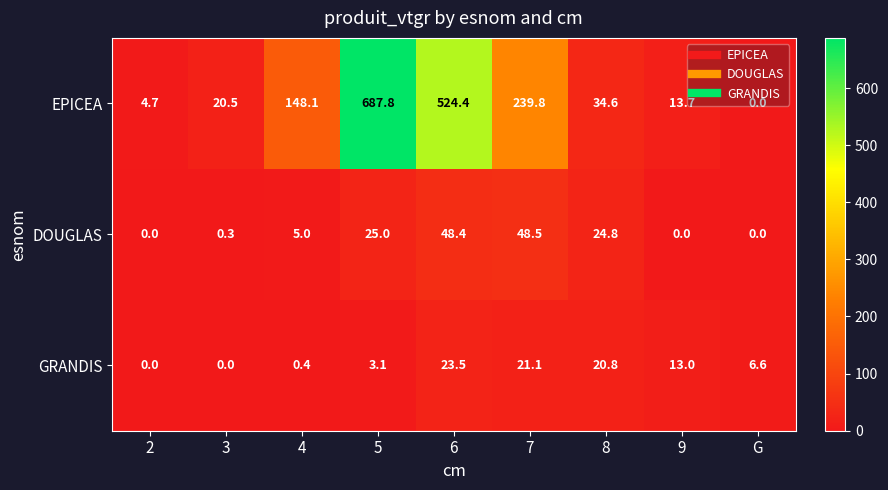

Which category has the highest value in the EPICEA series?

5